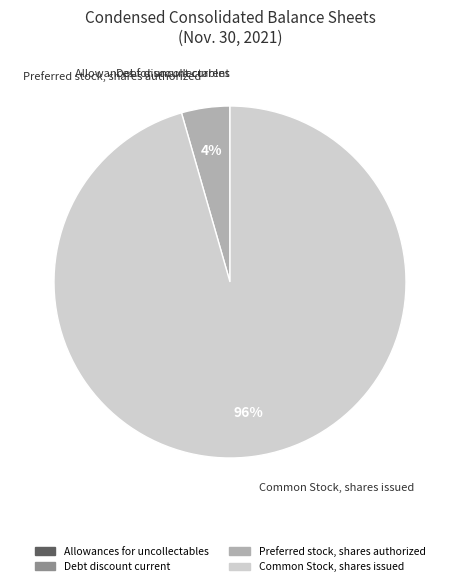

Which slice is the largest?

Common Stock, shares issued